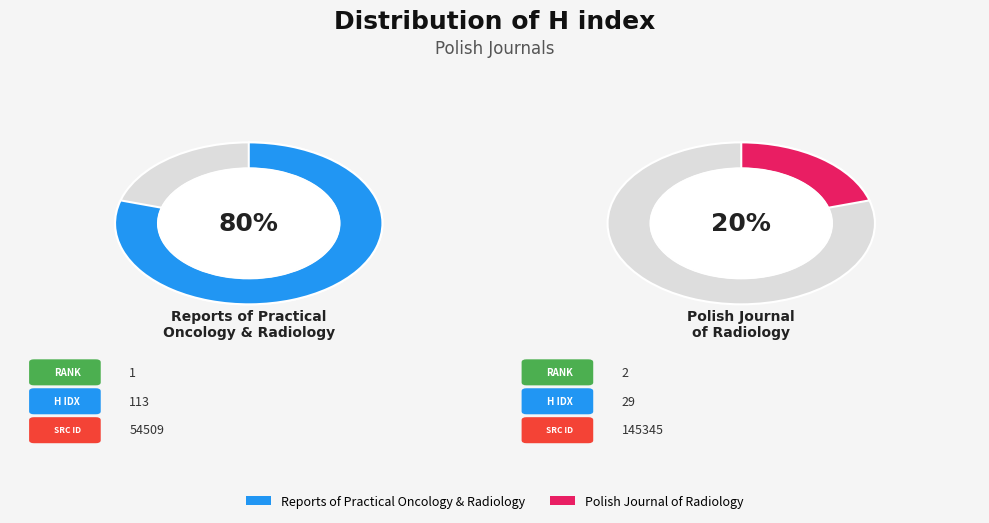

The Reports of Practical Oncology and Radiology slice represents 66% of the pie. True or false?

False